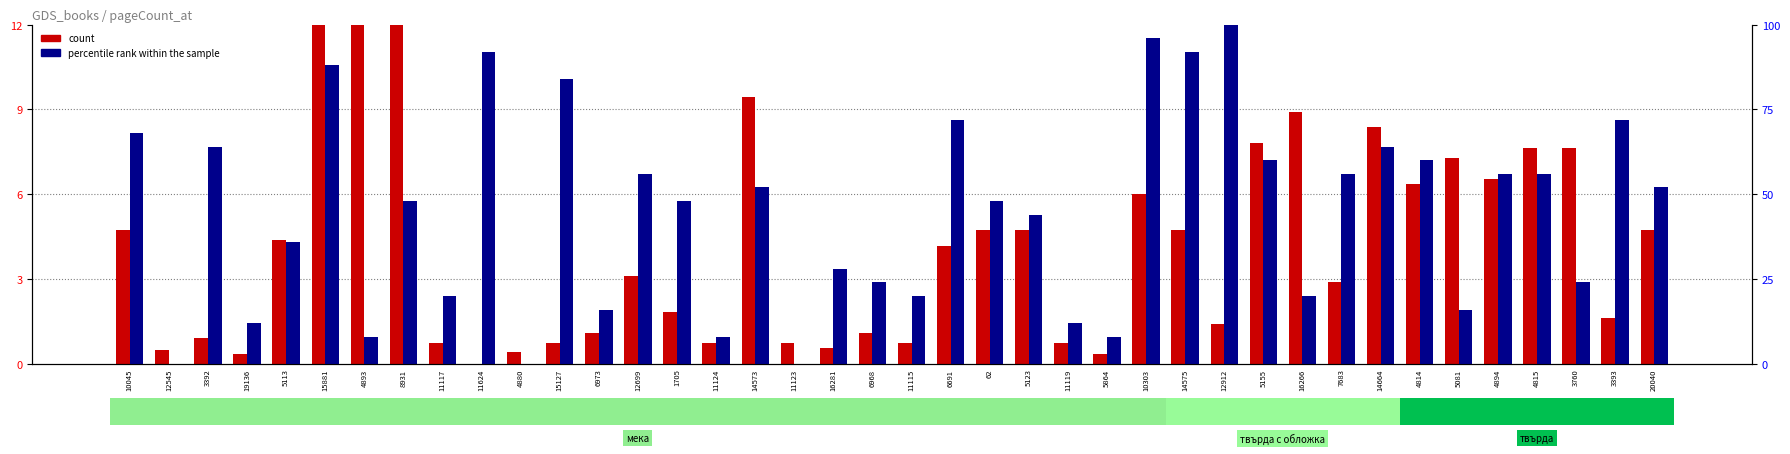

How many distinct data groups are displayed?

2